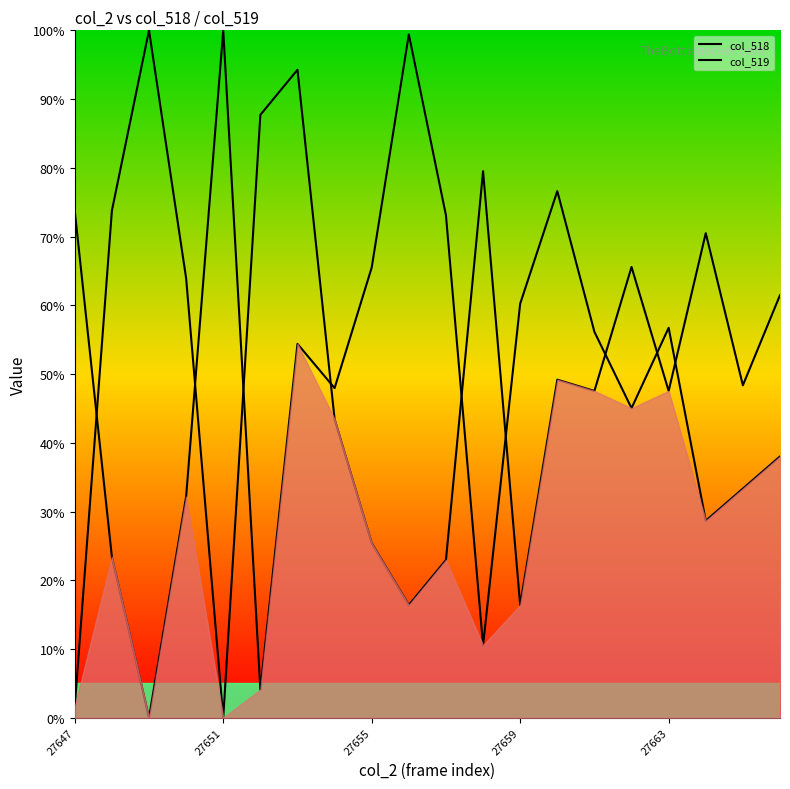

Which series has the widest spread of Y values?

col_518